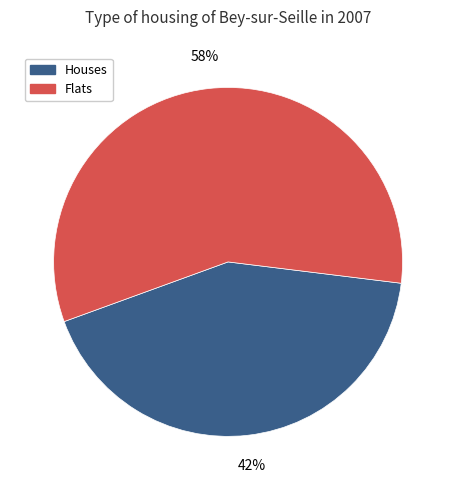

Count the number of slices in the pie.

2